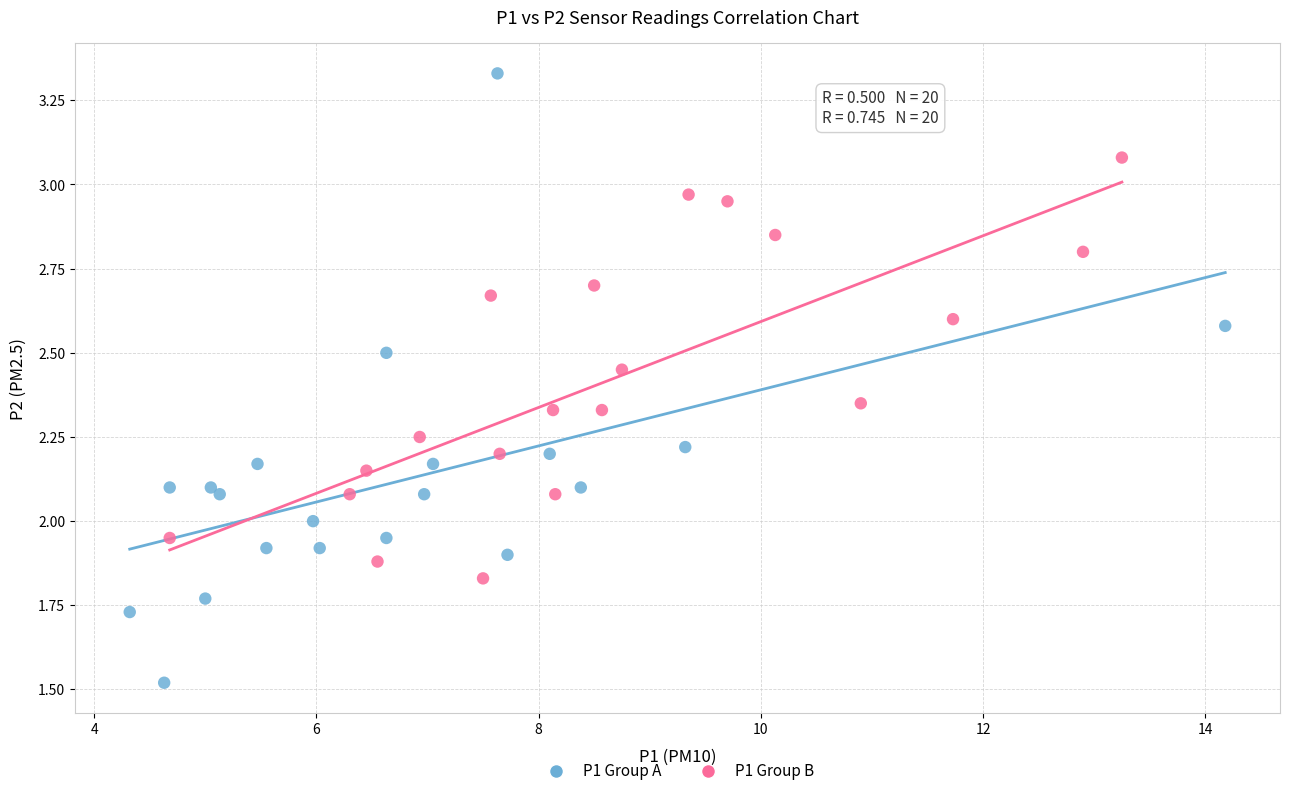

Which series contains the lowest Y value?

P1 Group A